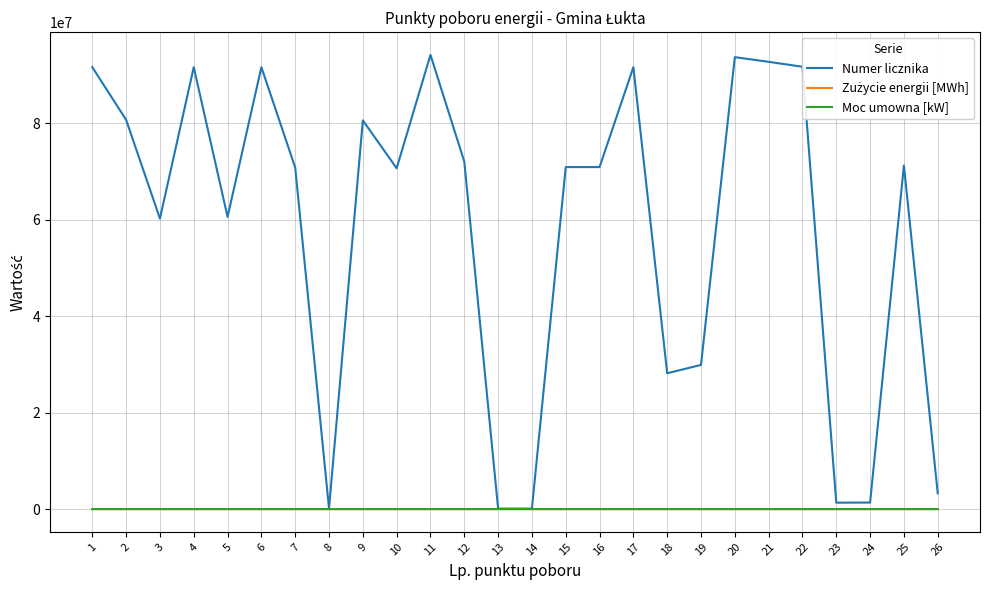

Count the number of categories in the chart.

26